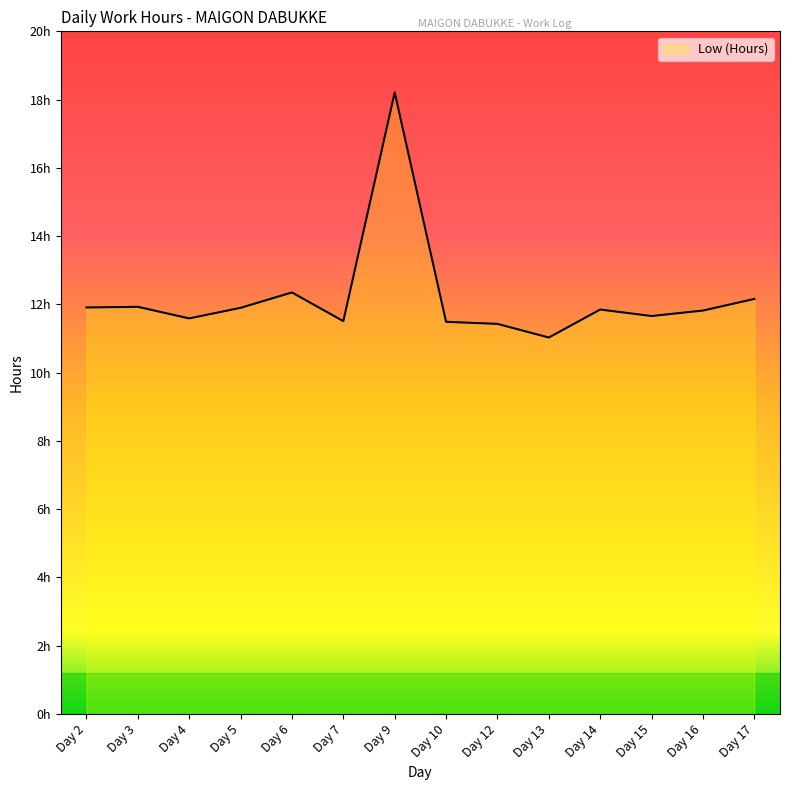

Is this an area chart (filled region under the line)?

Yes